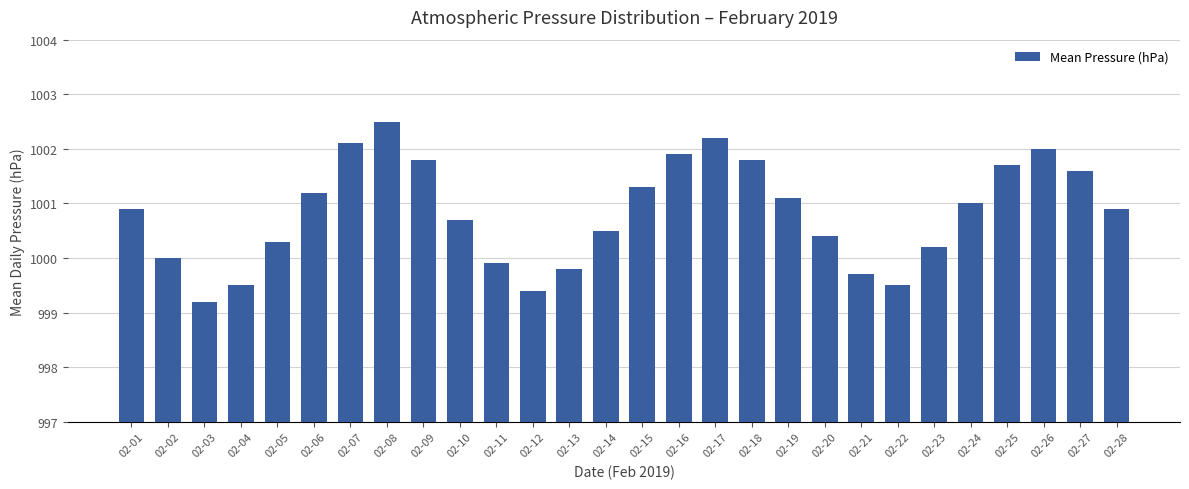

At which label does the data first exceed 1000?

02-01